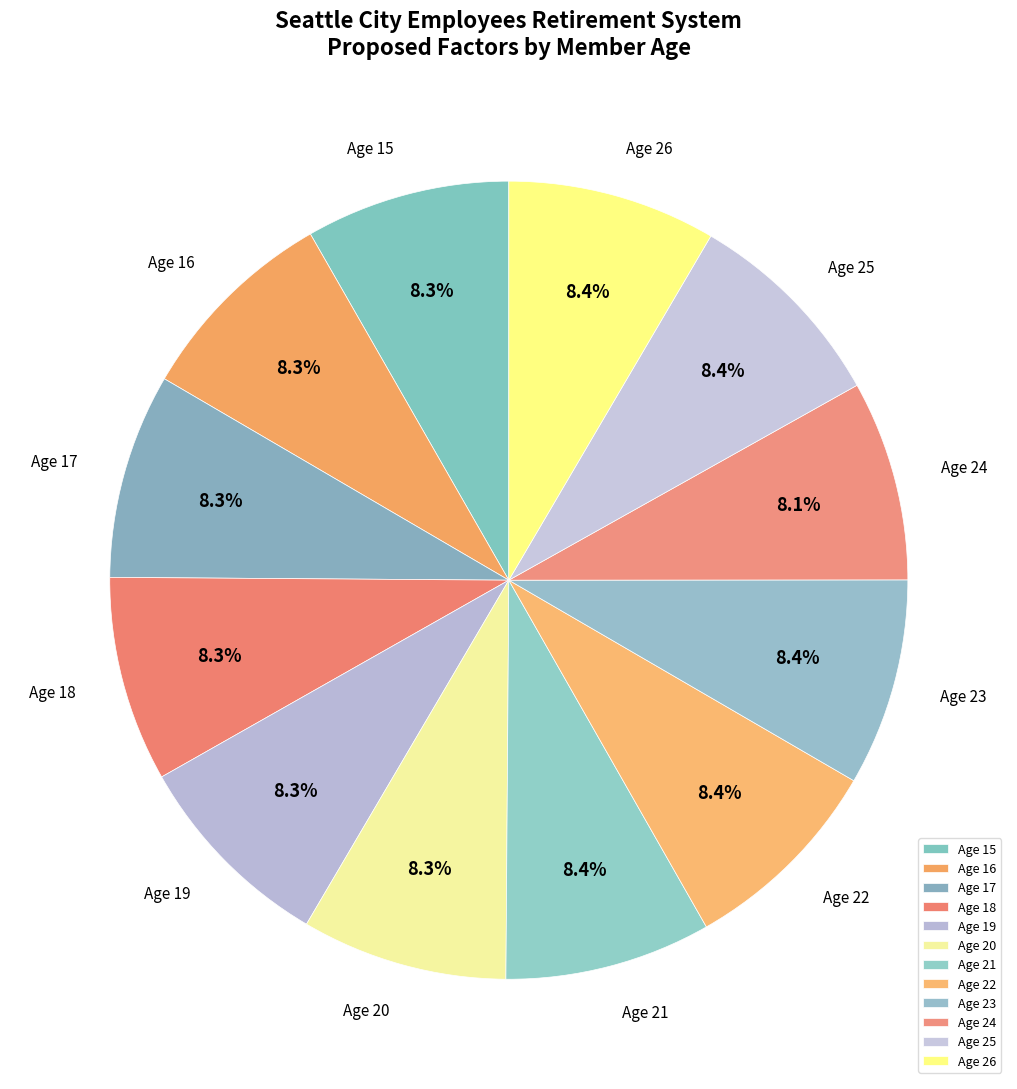

Is there any slice that represents more than half of the pie?

No